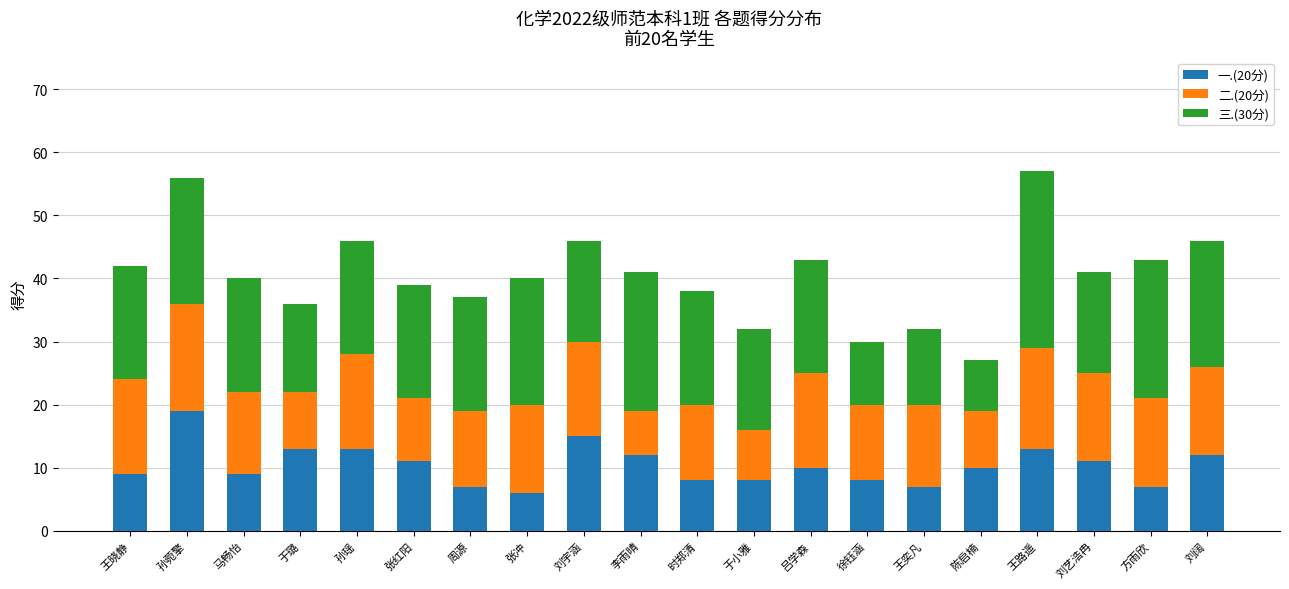

The 一.(20分) series shows 3 at 张冲. True or false?

False